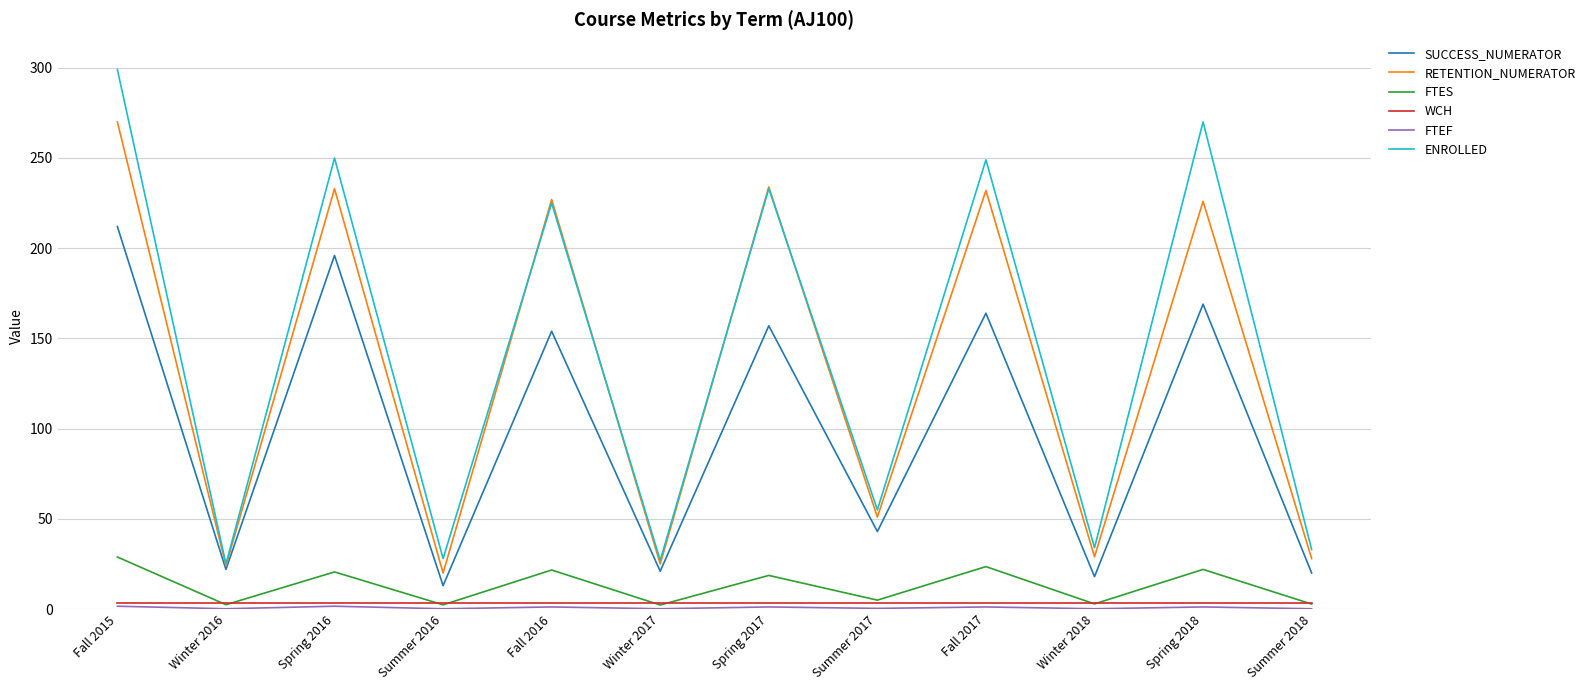

Is the value of WCH at Summer 2016 greater than the value of SUCCESS_NUMERATOR at Spring 2017?

No